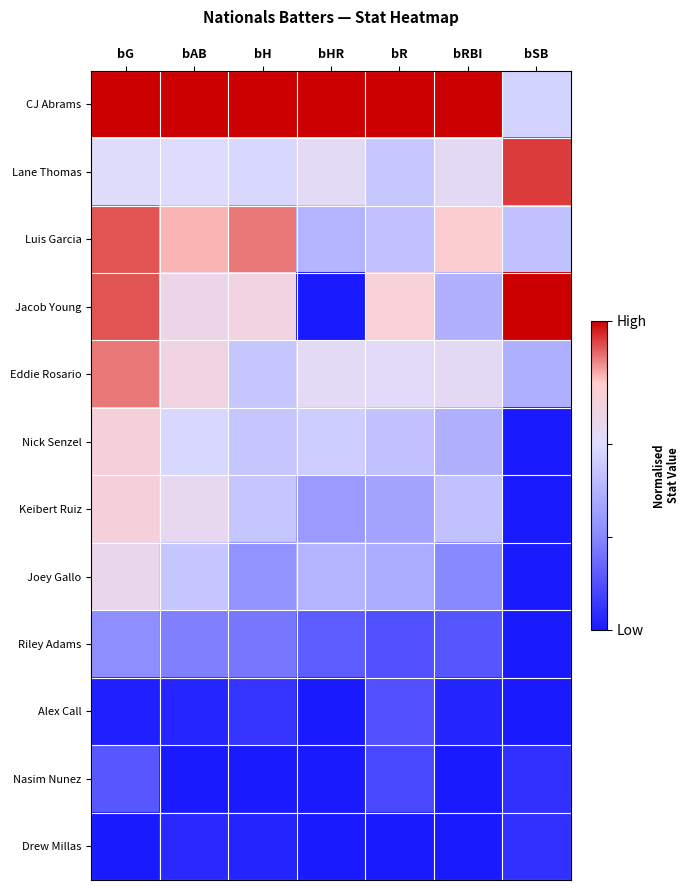

Between bHR and bSB, which is larger?

bHR